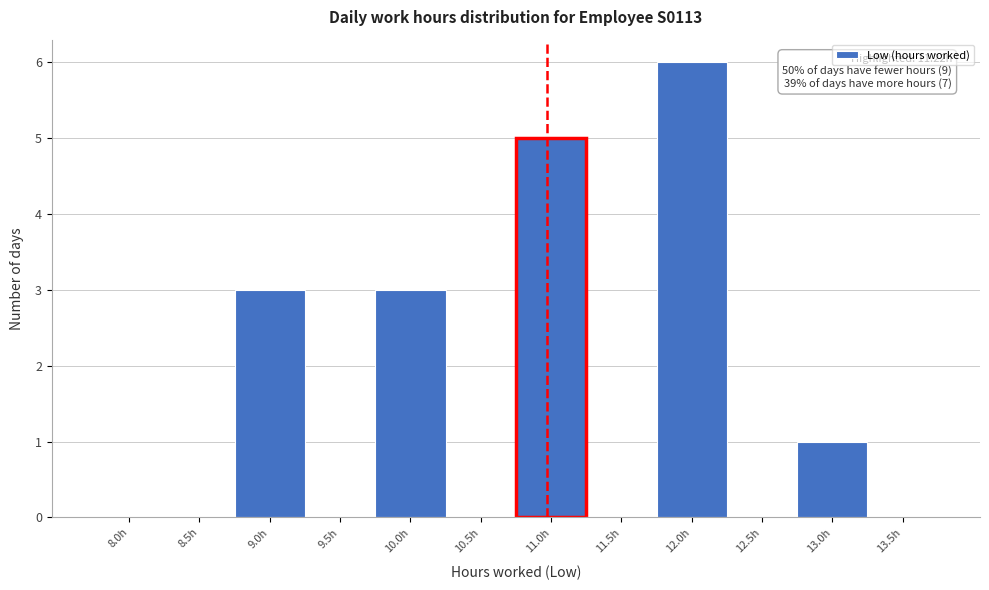

Reading left to right, list all the values displayed in this chart.

8.0h=0	8.5h=0	9.0h=3	9.5h=0	10.0h=3	10.5h=0	11.0h=5	11.5h=0	12.0h=6	12.5h=0	13.0h=1	13.5h=0